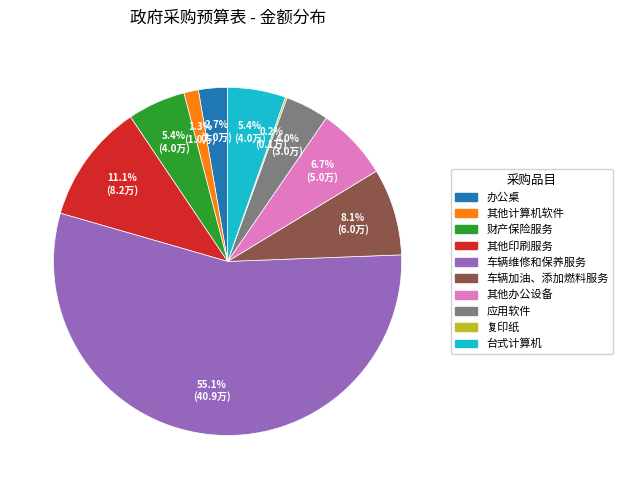

Which has a higher value, 办公桌 or 其他印刷服务?

其他印刷服务